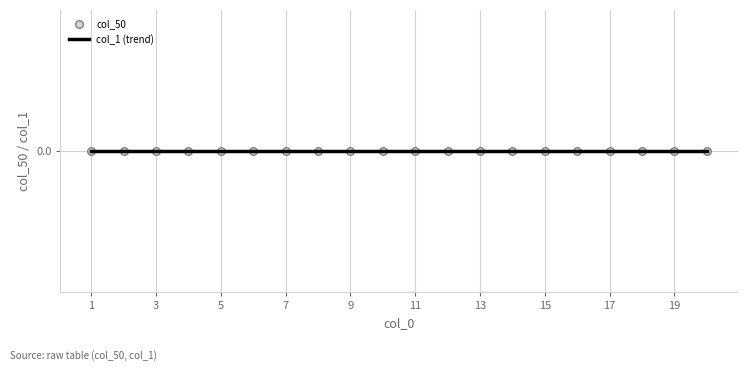

What are all the series names shown in the legend?

col_50, col_1